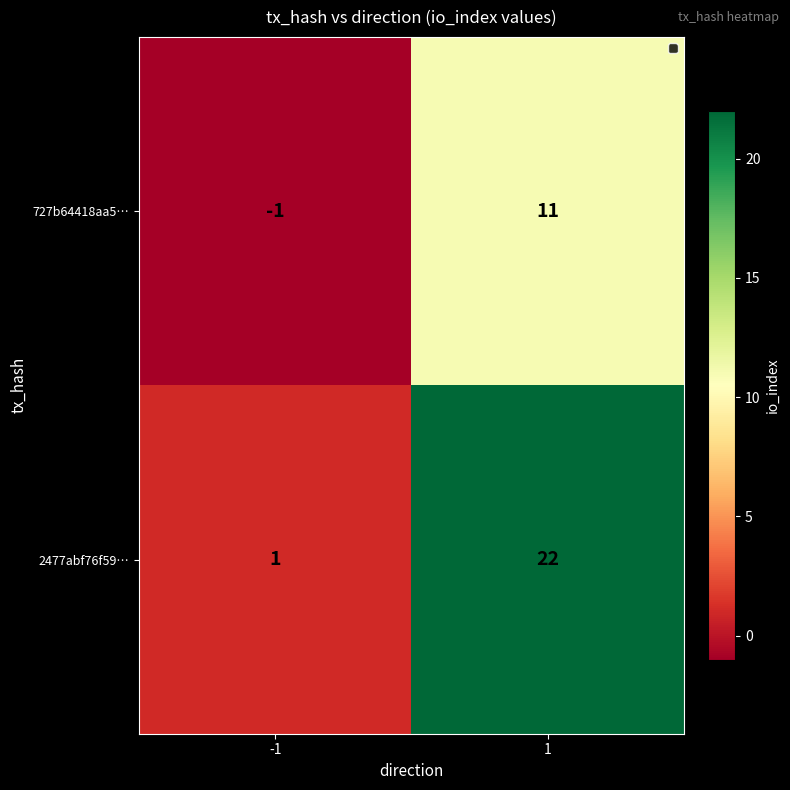

At which category is the sum across all series the highest?

1